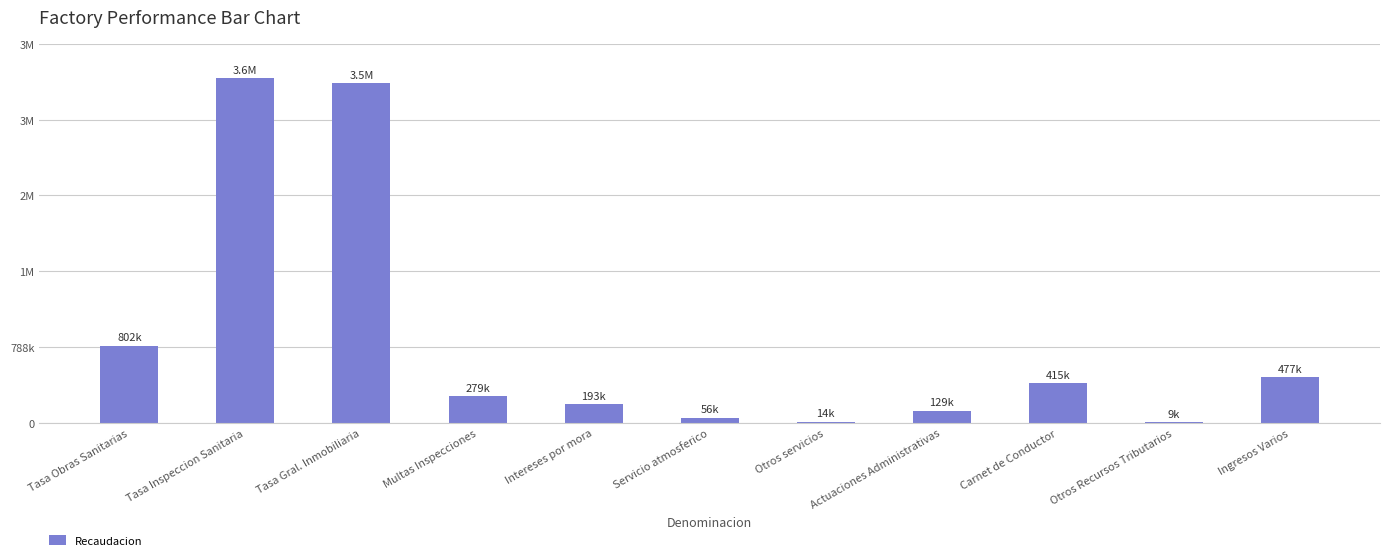

Between Otros servicios and Otros Recursos Tributarios, which is larger?

Otros servicios